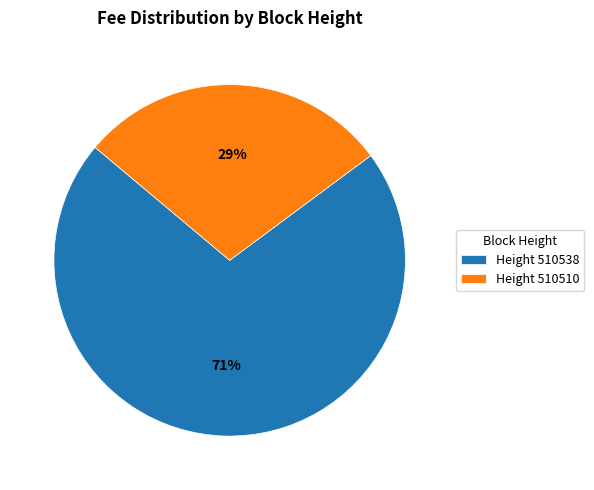

To the nearest percent, what portion does Height 510538 represent?

71%